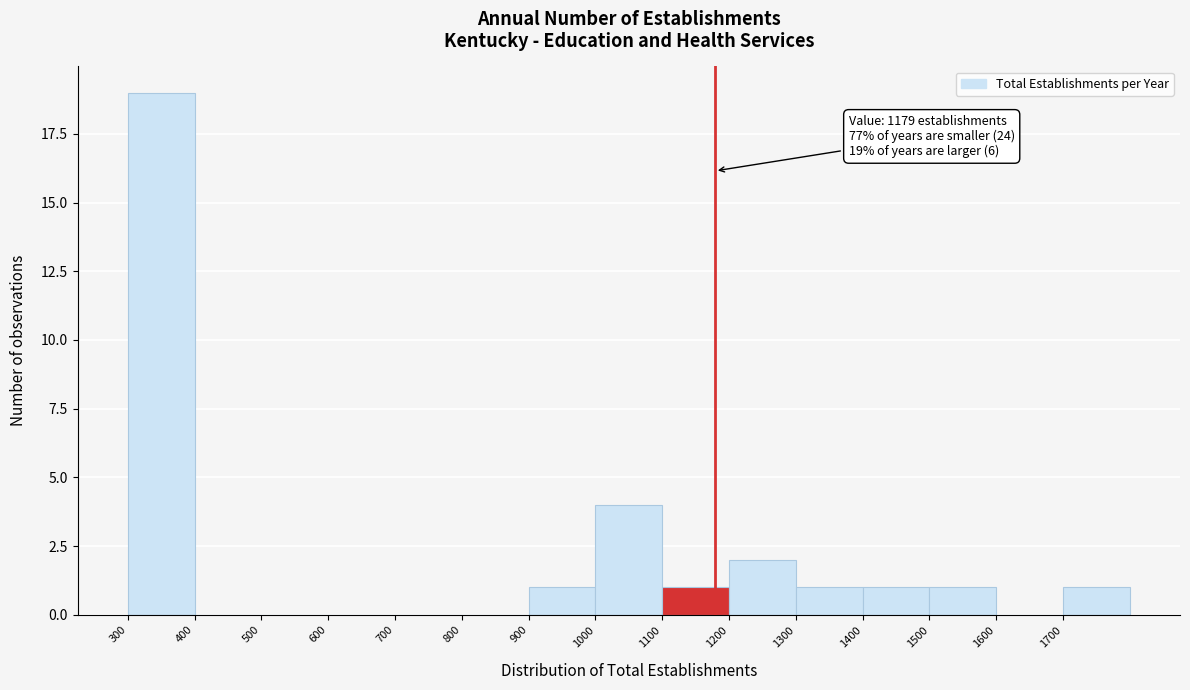

Which range on the x-axis has the tallest bar?

300 to 400